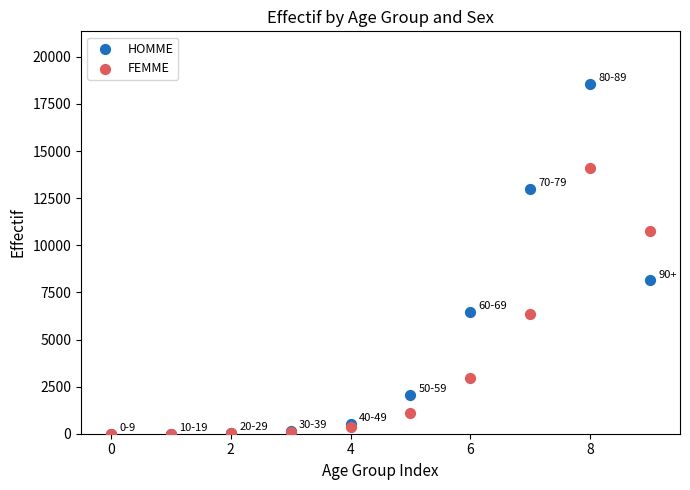

Across all series, what Y value is closest to 9287?

8143